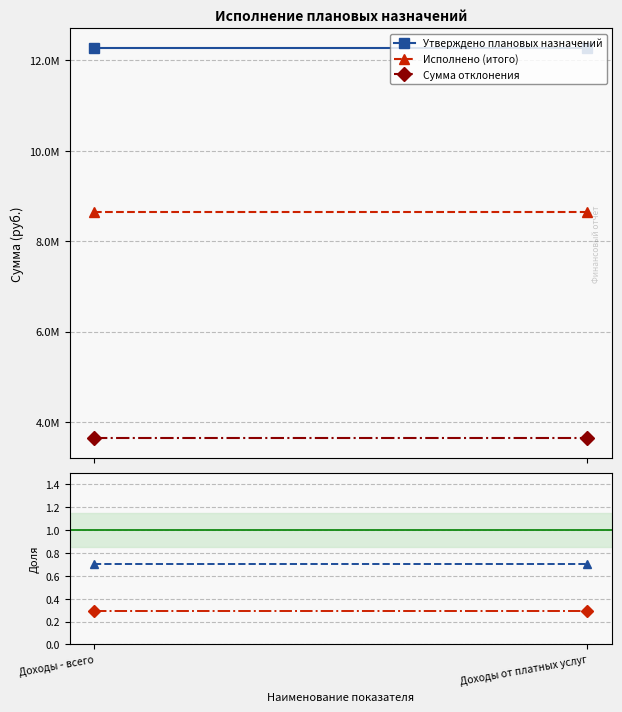

Which series has the largest range (max minus min)?

Утверждено плановых назначений